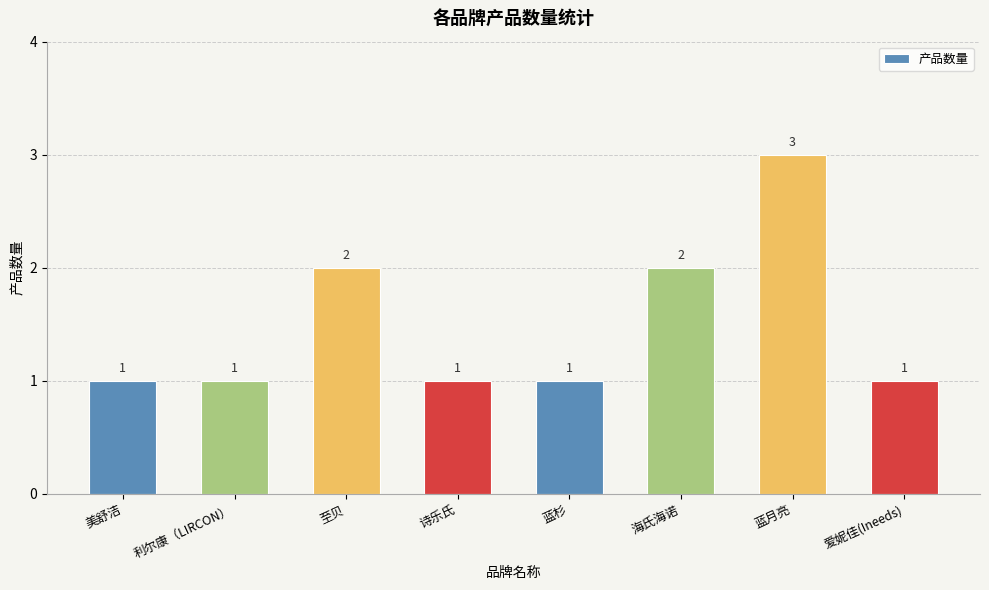

How many values are between 1 and 2?

7